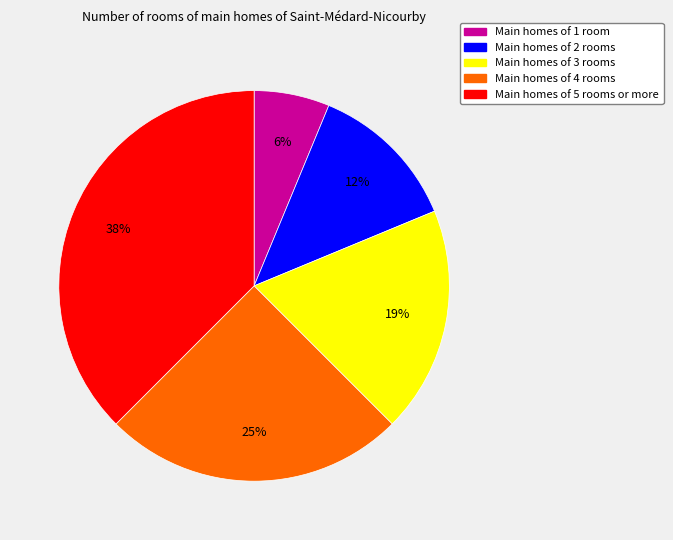

Is there any slice that represents more than half of the pie?

No